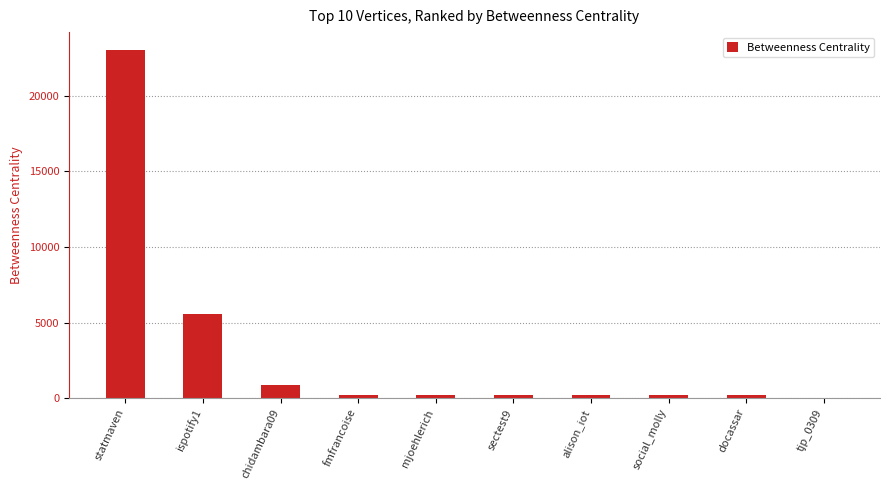

What is the maximum value shown in the chart?

23065.5